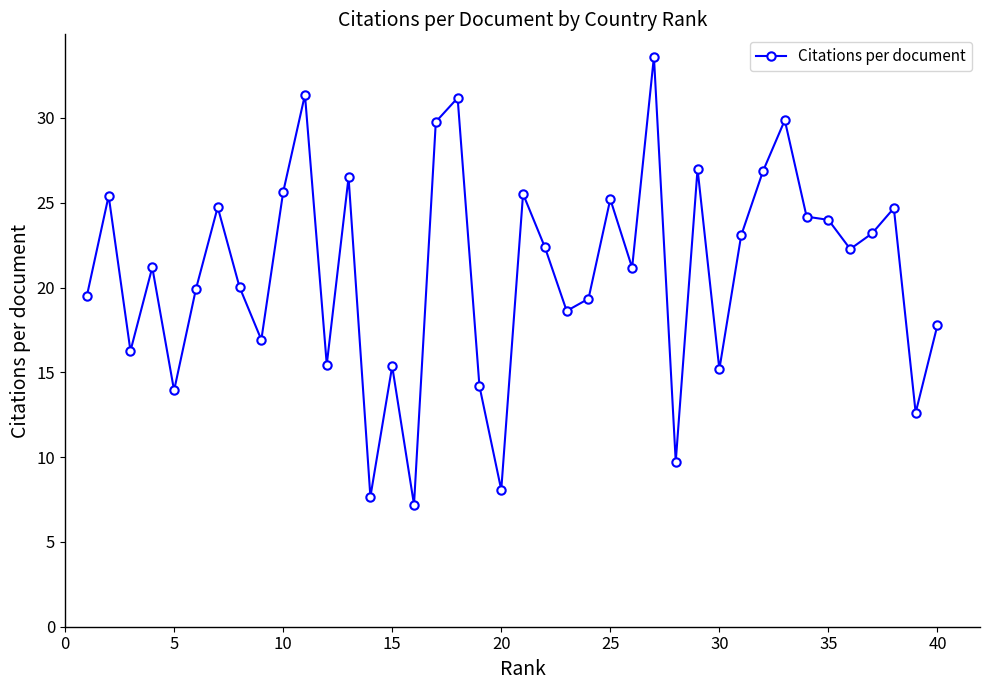

What is the sum of all values?

836.5